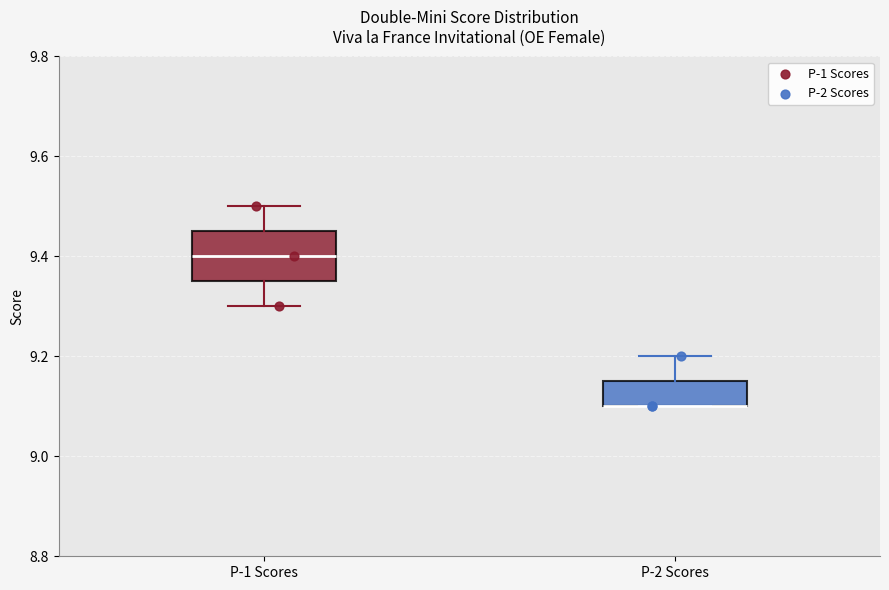

Which box is the tallest, from its lower edge to its upper edge?

P-1 Scores